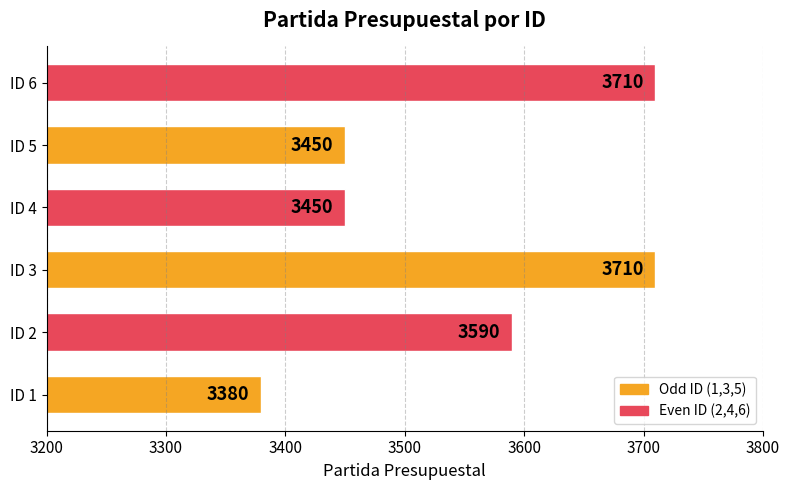

What is the smallest value displayed?

3380